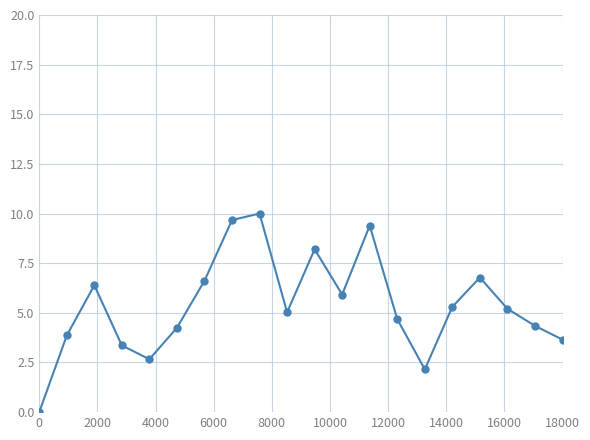

What is the value of the 18th point from the left?

5.2